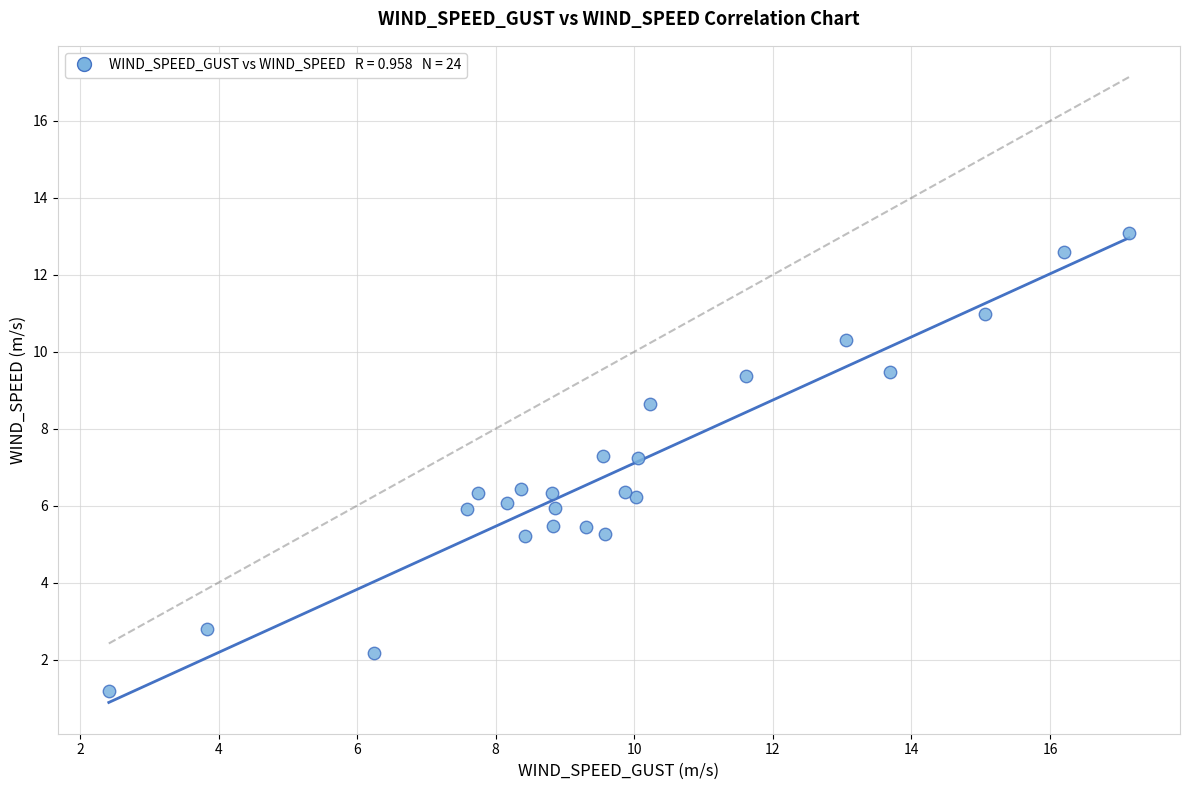

What is the range of X values (max minus min)?

14.7